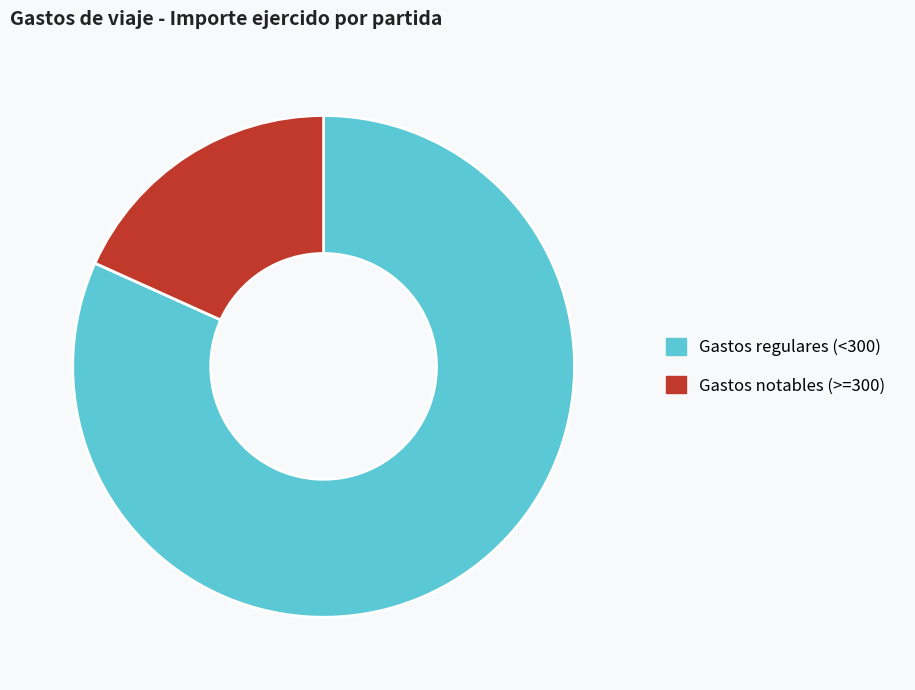

Do Gastos notables (>=300) and Gastos regulares (<300) together represent more than half of the pie?

Yes